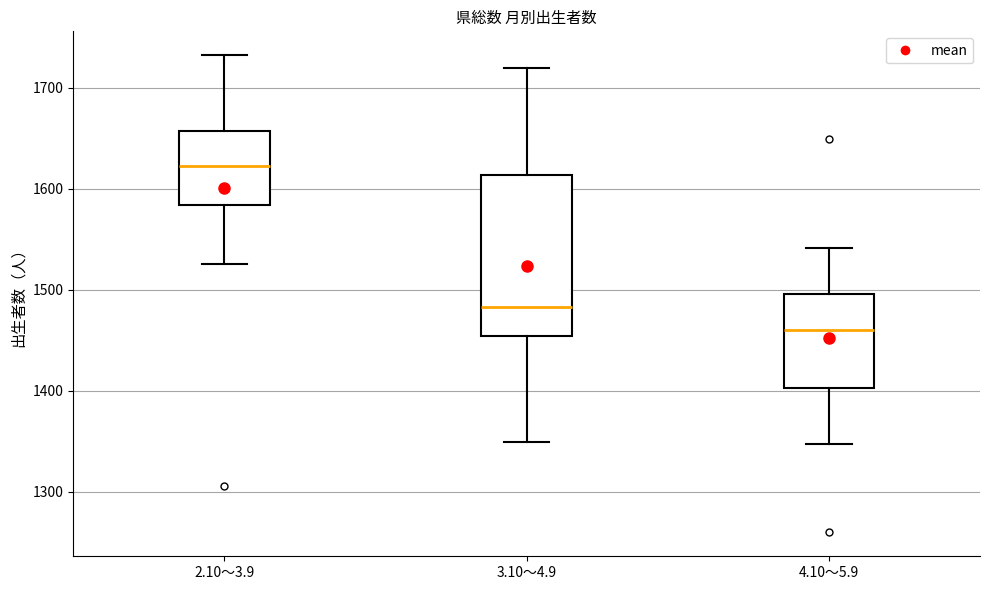

Reading left to right, read every box against the y-axis: the position of its median line, the range the box covers, and the ends of its whiskers. The values are not printed on the chart, so give them approximately, as read against the axis.

2.10～3.9: median 1620, box 1580 to 1660, whiskers 1530 to 1730
3.10～4.9: median 1480, box 1450 to 1610, whiskers 1350 to 1720
4.10～5.9: median 1460, box 1400 to 1500, whiskers 1350 to 1540